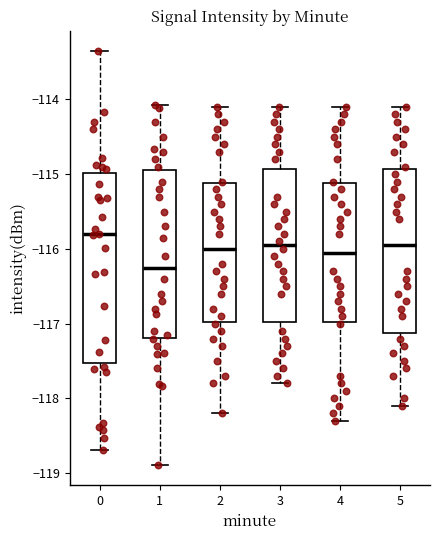

Reading left to right, transcribe this box plot: for each box, give where its median line is, the range the box spans, and where its two whiskers end, as read against the y-axis. The values are not printed on the chart, so give them approximately, as read against the axis.

0: median -115.8, box -117.5 to -115.0, whiskers -118.7 to -113.4
1: median -116.2, box -117.2 to -114.9, whiskers -118.9 to -114.1
2: median -116.0, box -117.0 to -115.1, whiskers -118.2 to -114.1
3: median -115.9, box -117.0 to -114.9, whiskers -117.8 to -114.1
4: median -116.0, box -117.0 to -115.1, whiskers -118.3 to -114.1
5: median -115.9, box -117.1 to -114.9, whiskers -118.1 to -114.1